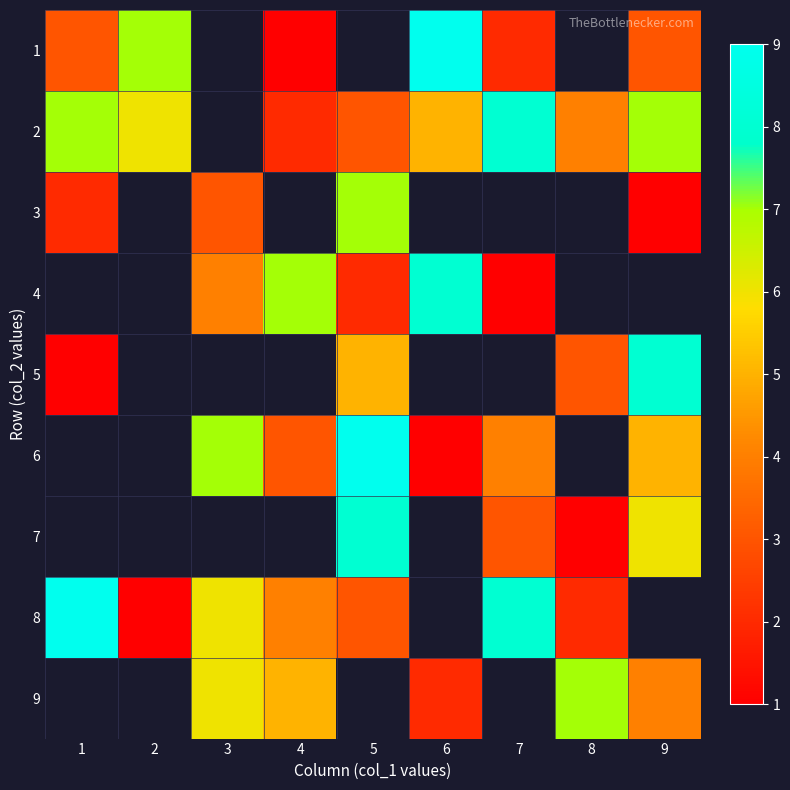

Between 1 and 6, which series saw the biggest shift?

1